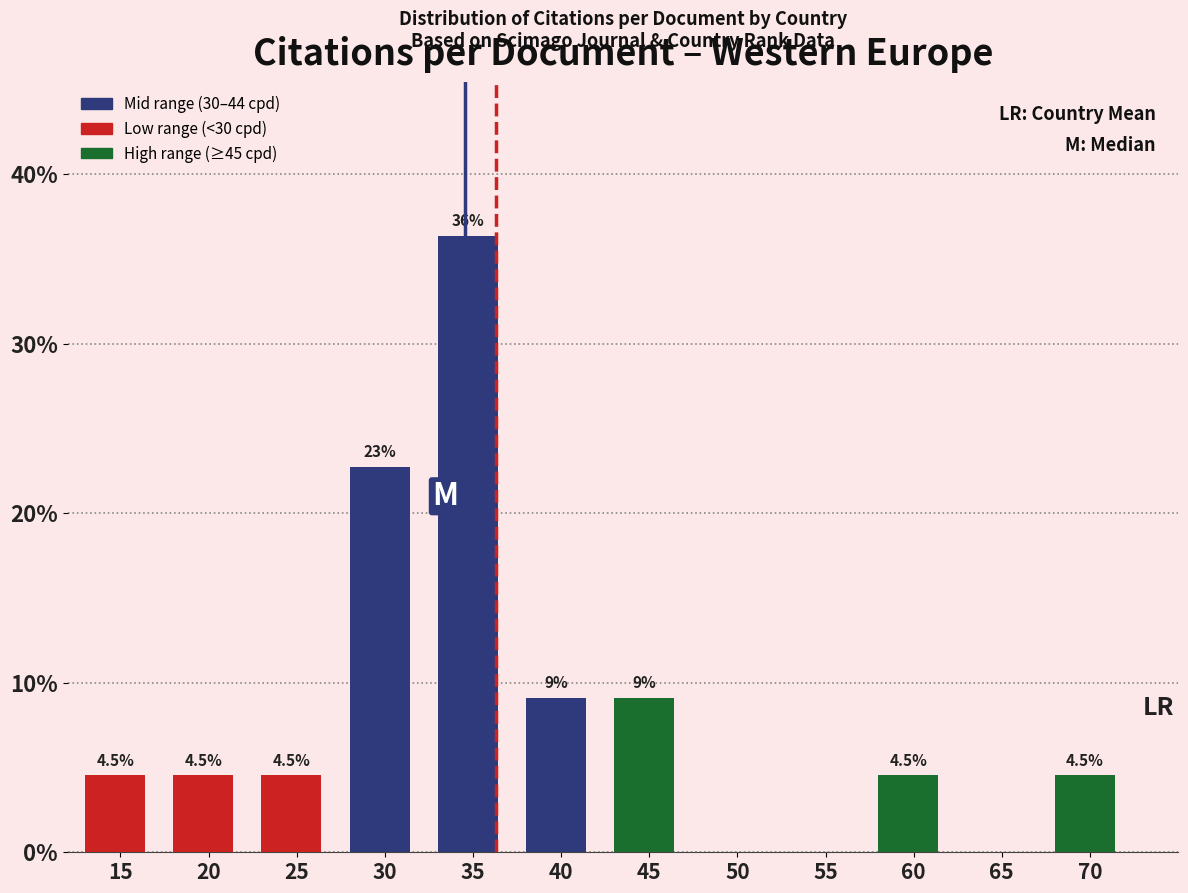

Reading left to right, list all the values displayed in this chart.

15=4.5	20=4.5	25=4.5	30=22.7	35=36.4	40=9.1	45=9.1	50=0.0	55=0.0	60=4.5	65=0.0	70=4.5